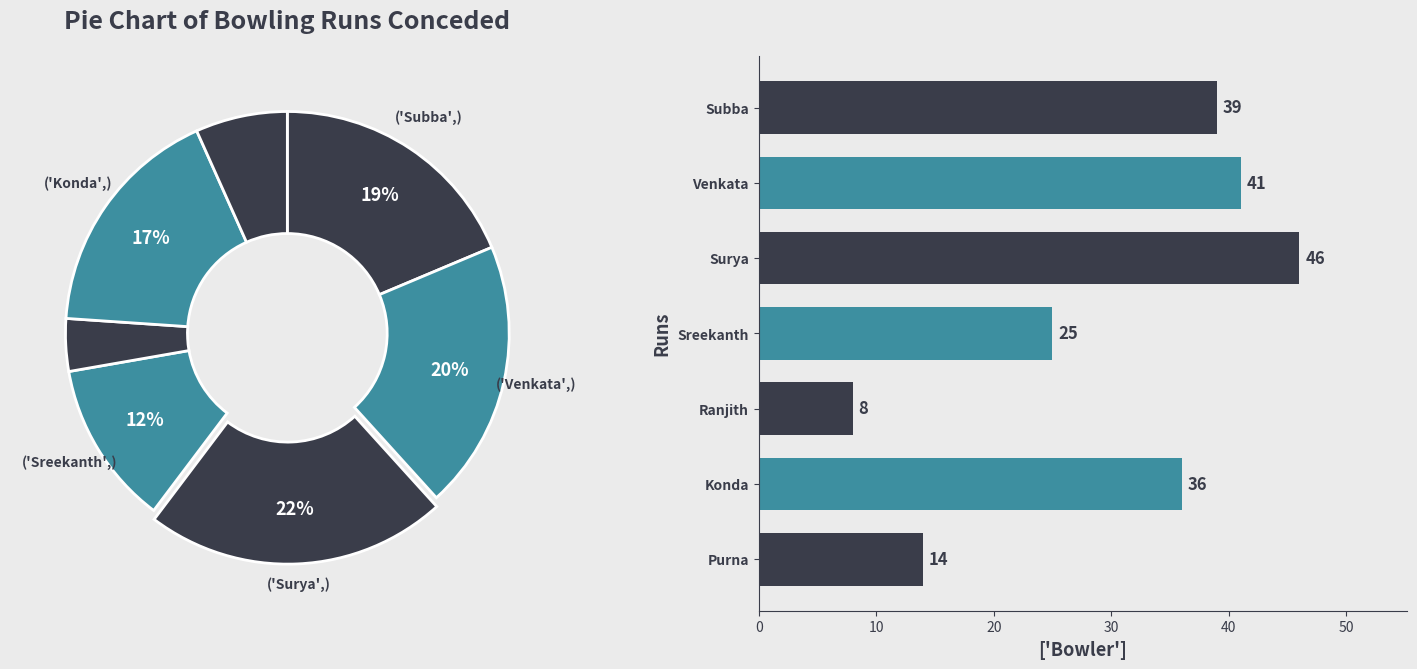

What percentage is the Subba slice, to the nearest percent?

19%